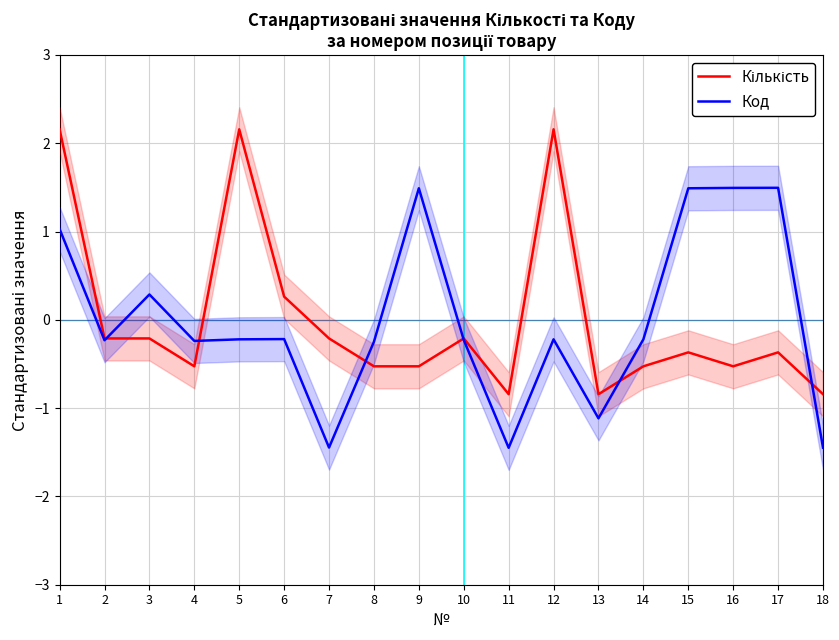

What is the value of the Кількість point at the 8th from the left?

-0.5